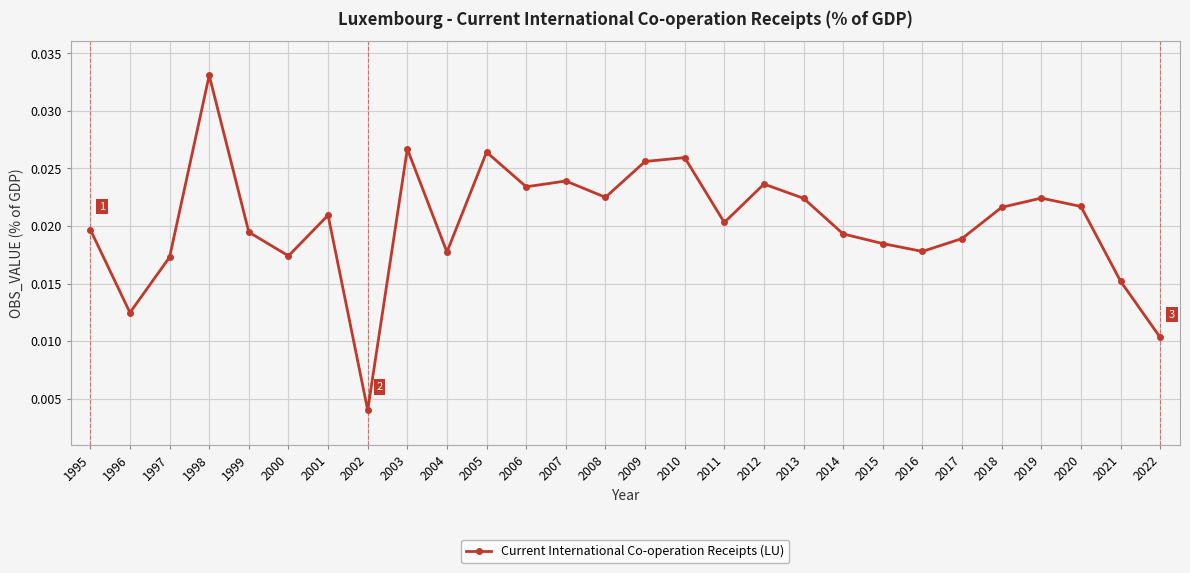

Which has a higher value, 2021 or 2013?

2013